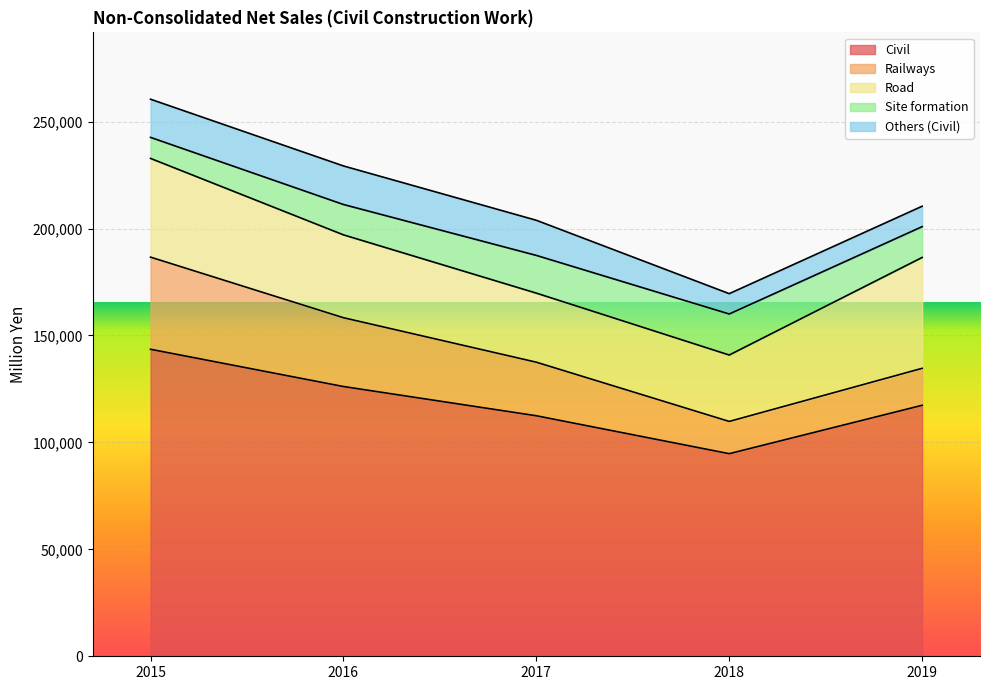

At how many categories does at least one series exceed 26021?

5